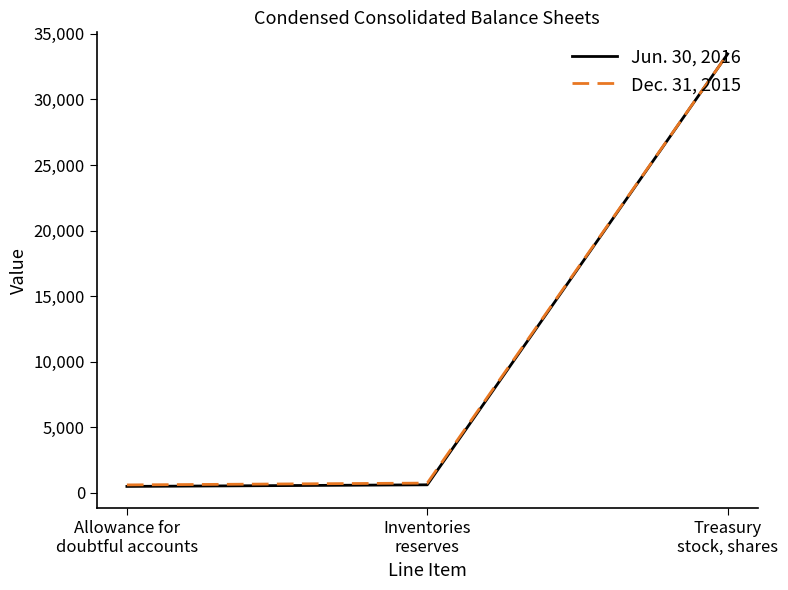

What is the maximum value for Dec. 31, 2015?

33467